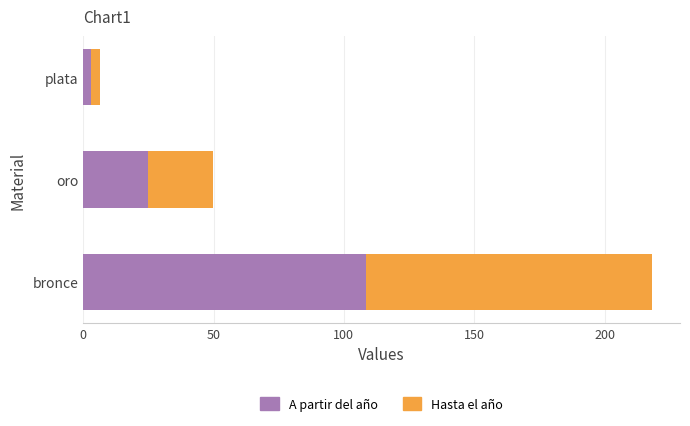

What value does the A partir del año series have at bronce?

108.5